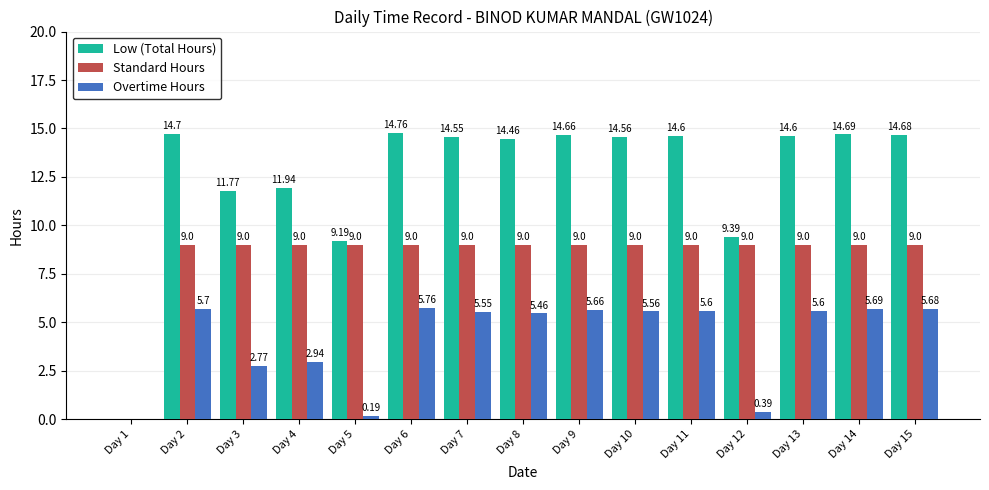

What is the sum of the Standard Hours values at Day 3 and Day 6?

18.0